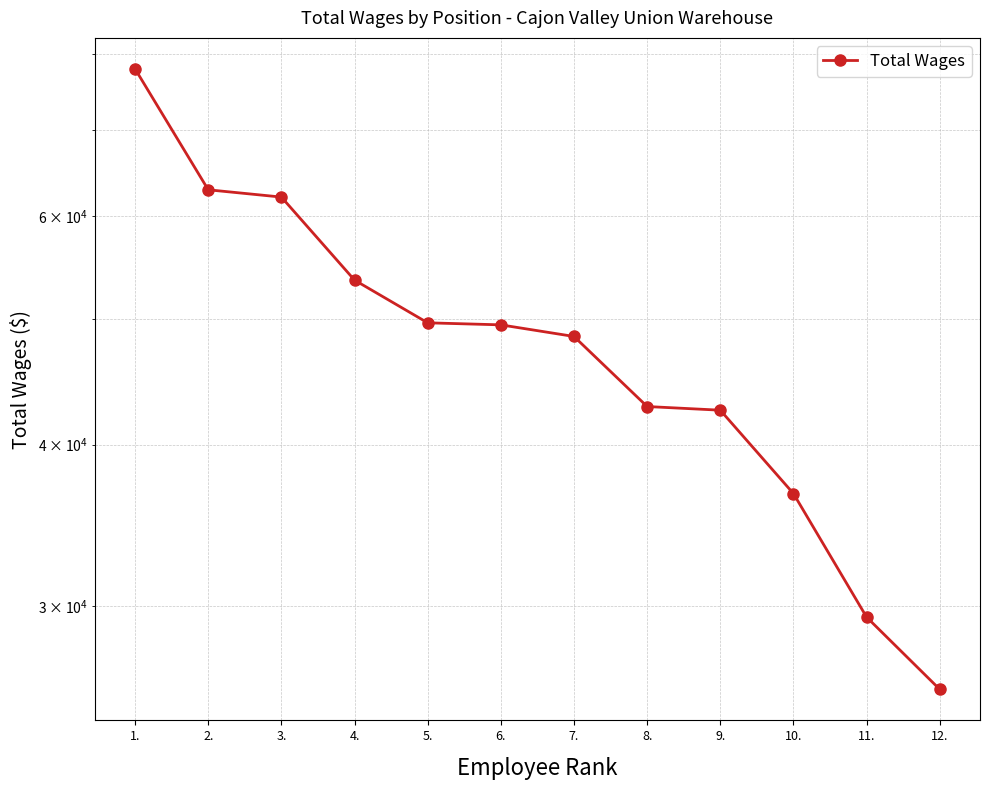

What is the difference between the second highest and minimum values?

37009